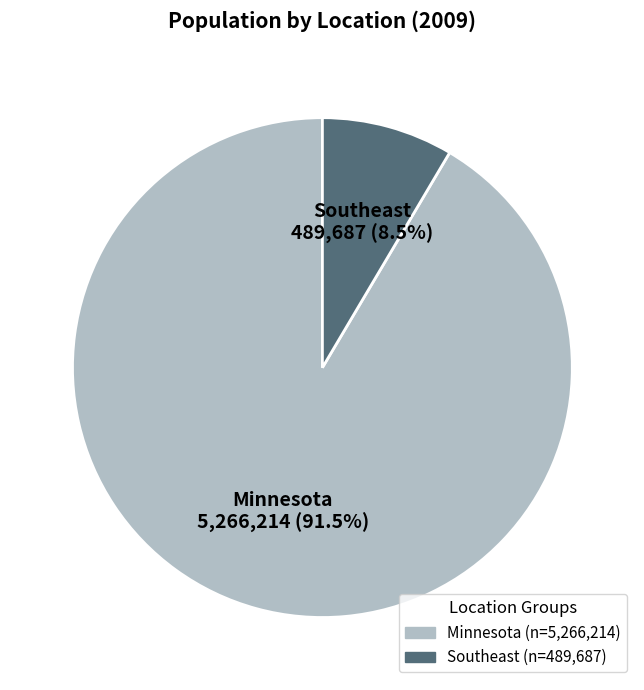

Which slice is the largest?

Minnesota